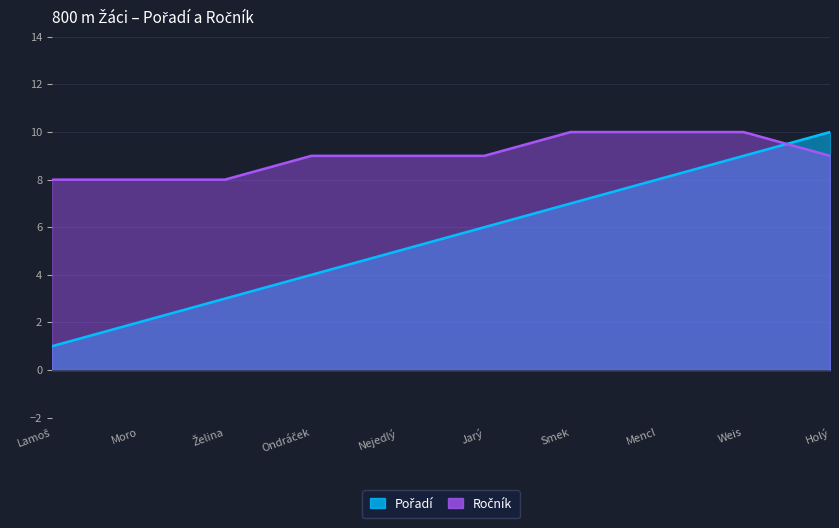

Count the Ročník values in the range 8 to 10.

10